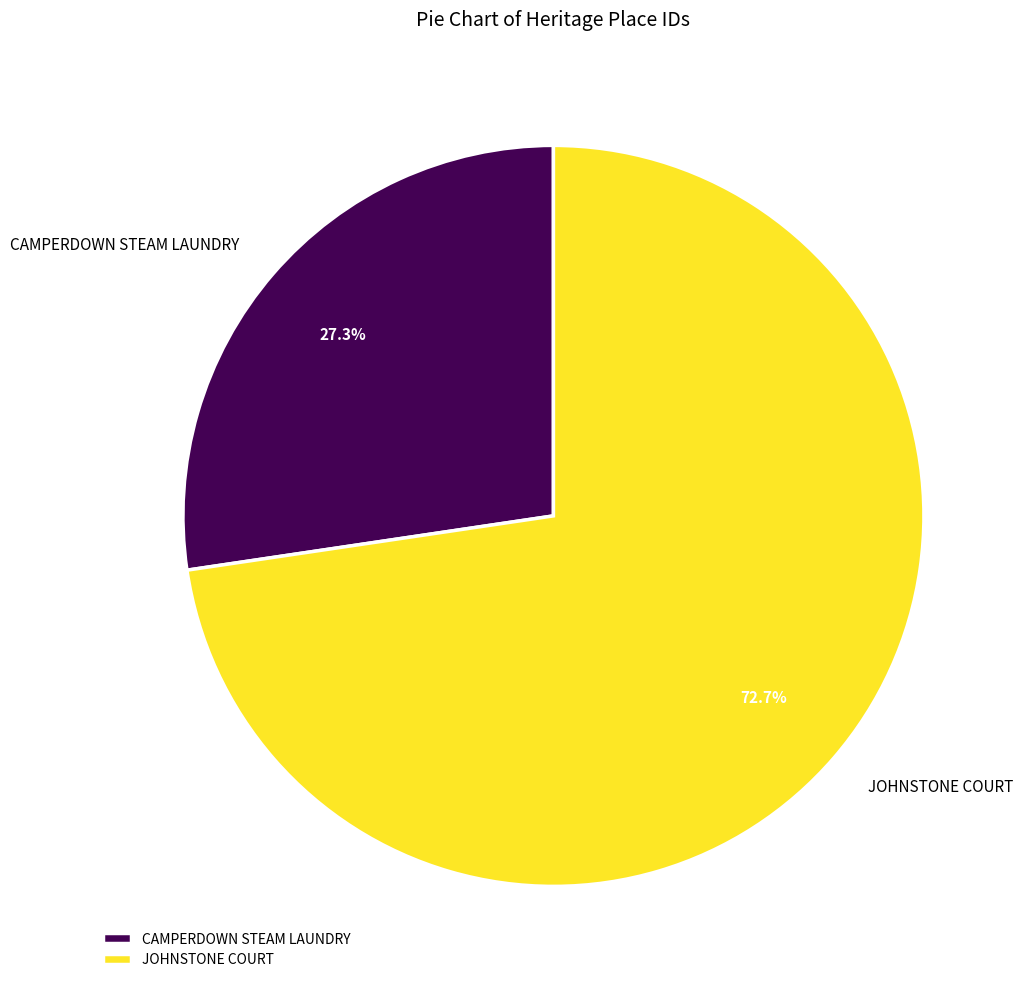

What is the ratio of the value at CAMPERDOWN STEAM LAUNDRY to the value at JOHNSTONE COURT?

0.4